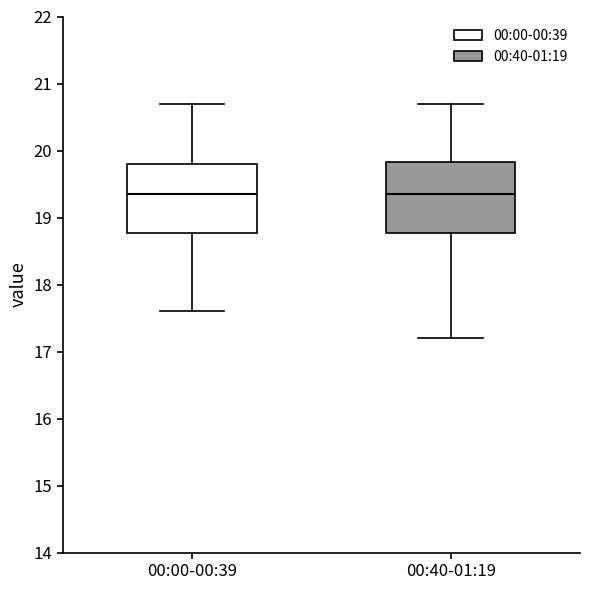

Where does the lower whisker of the box for 00:40-01:19 end on the y-axis? The values are not printed on the chart, so give them approximately, as read against the axis.

17.2